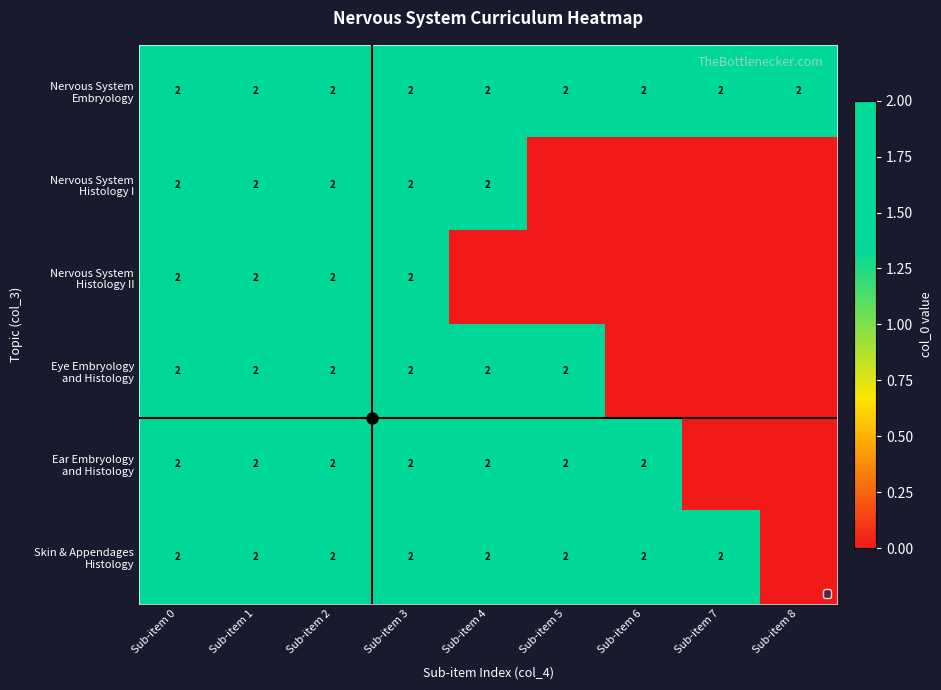

How many values in the Eye Embryology and Histology series are below 2?

3